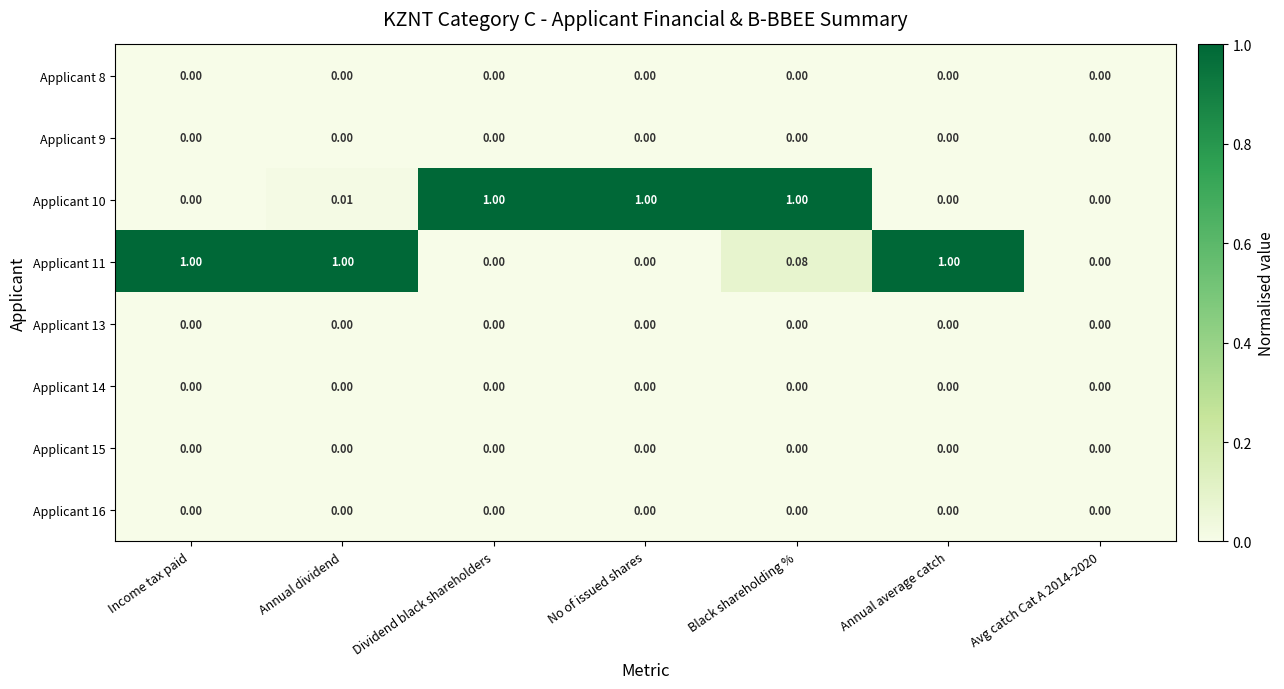

At which category is the sum across all series the highest?

Black shareholding %